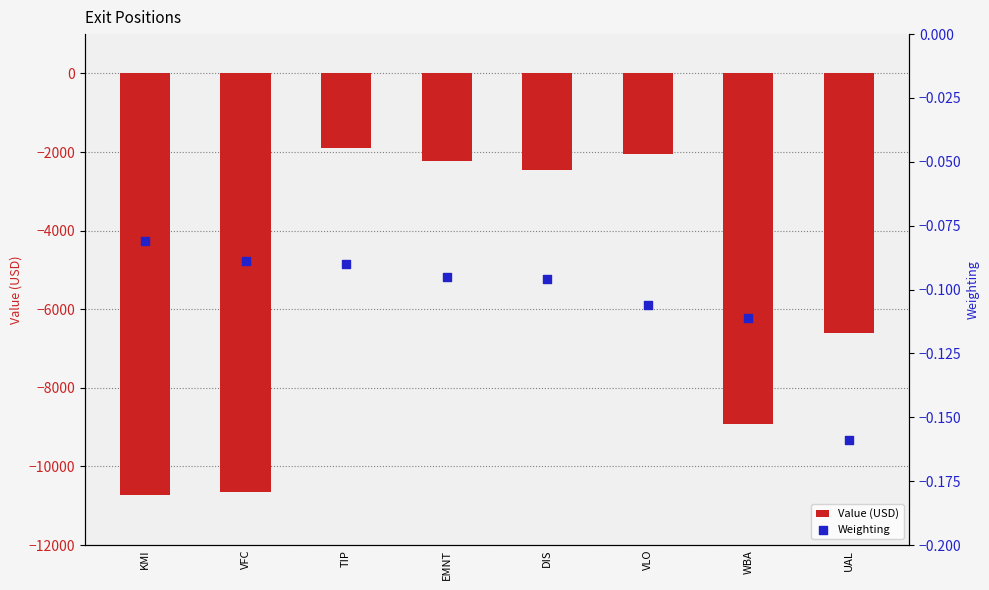

Which series reaches the minimum Y coordinate?

Value (USD)